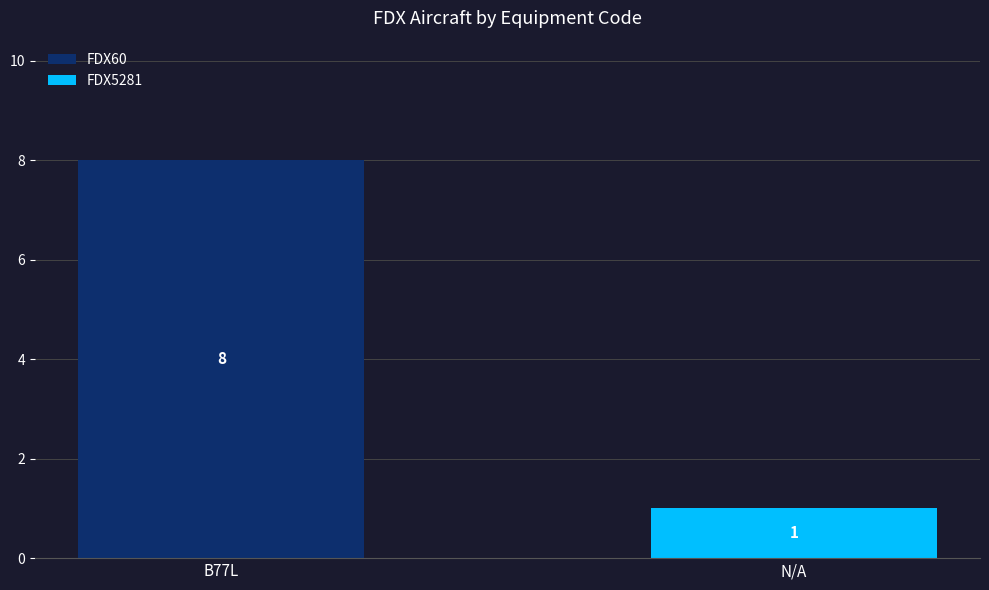

What is the sum of all FDX60 values?

8